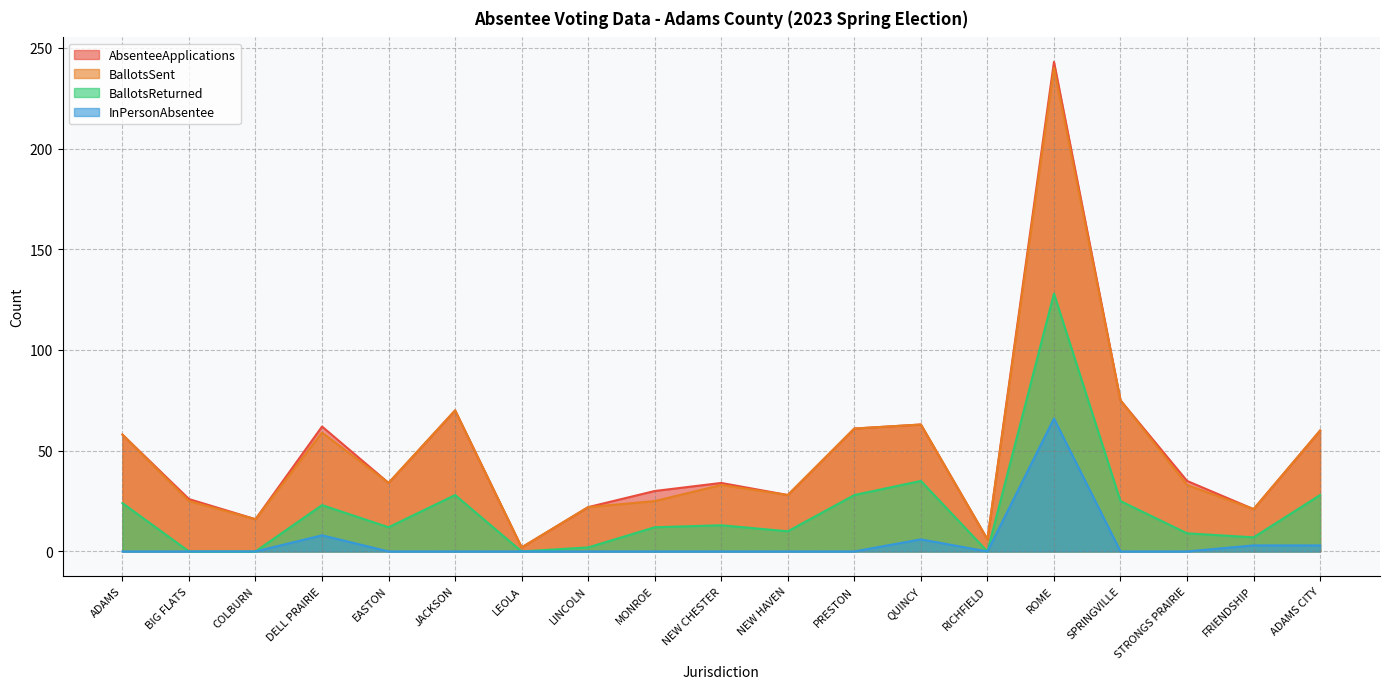

What is the label of the 11th point from the left?

NEW HAVEN